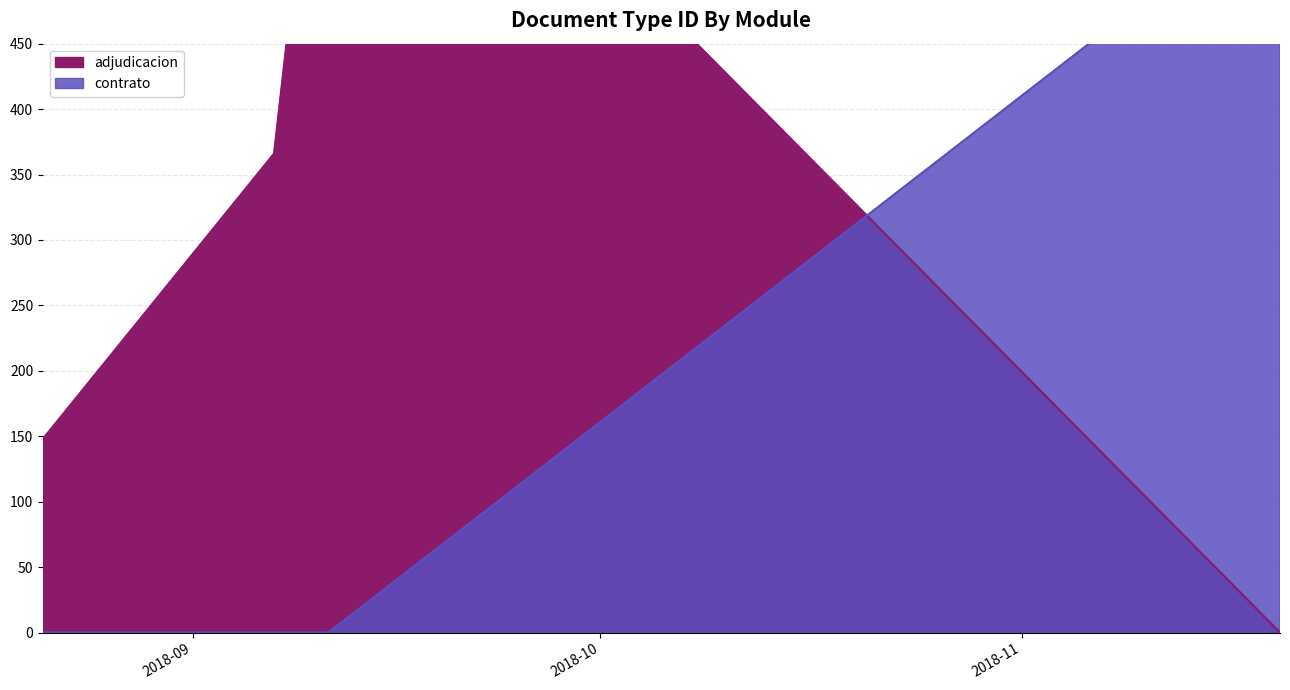

What is the difference between the maximum and second lowest values in the adjudicacion series?

331